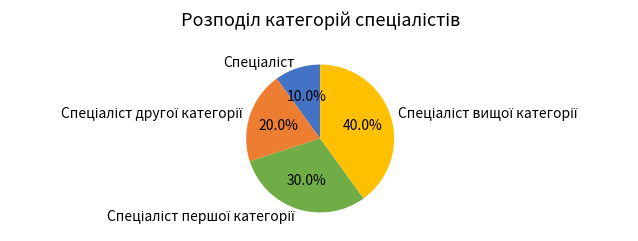

To the nearest percent, what is the difference between the largest and smallest slice percentages?

30%